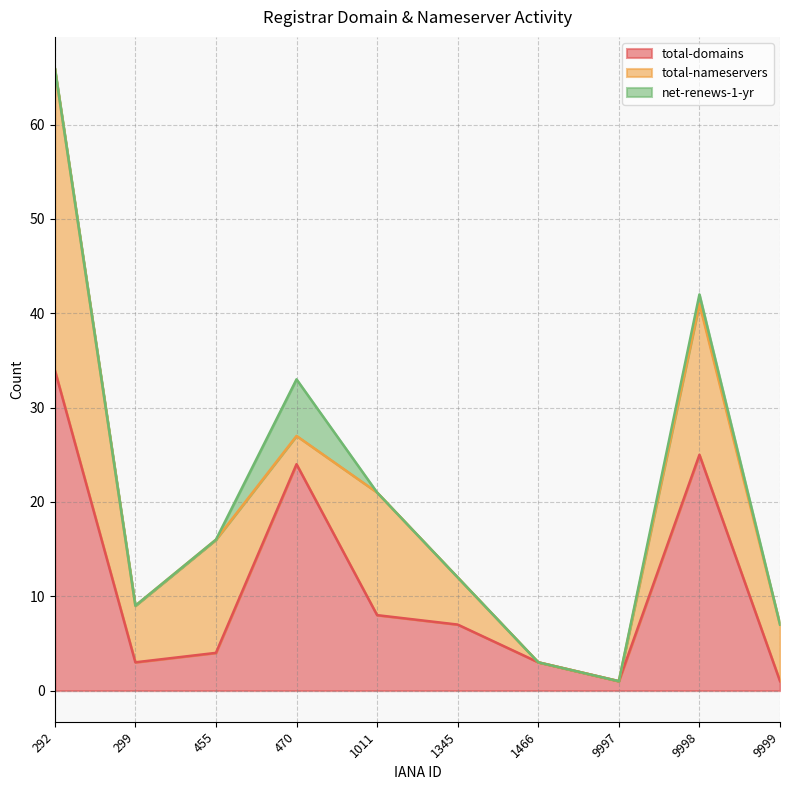

Rank the series at 455 from lowest to highest value.

net-renews-1-yr, total-domains, total-nameservers